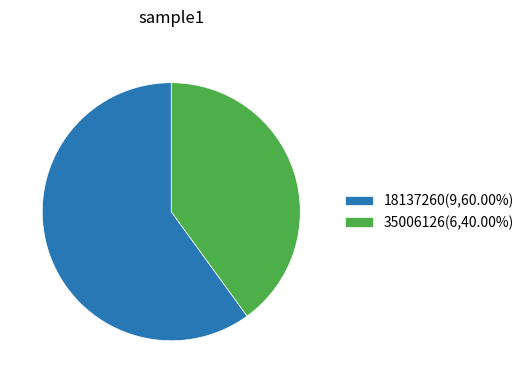

Does 35006126 represent more than half of the total?

No